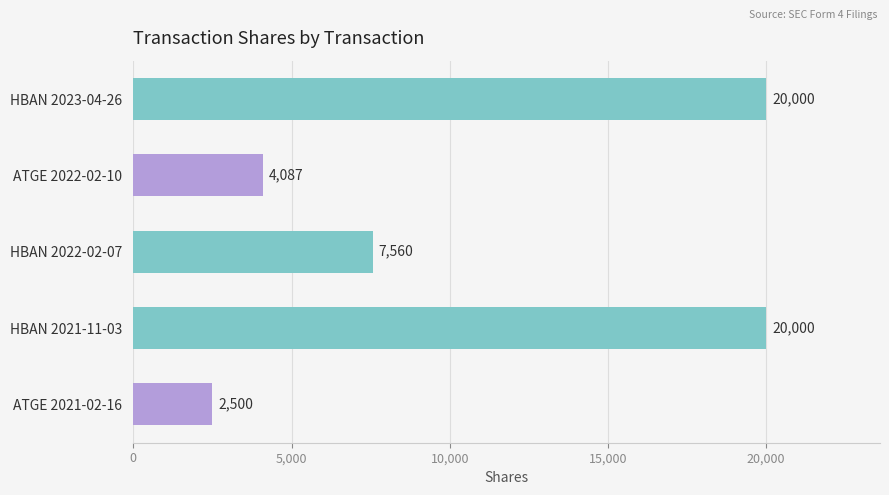

The value at ATGE 2021-02-16 is 3473. True or false?

False